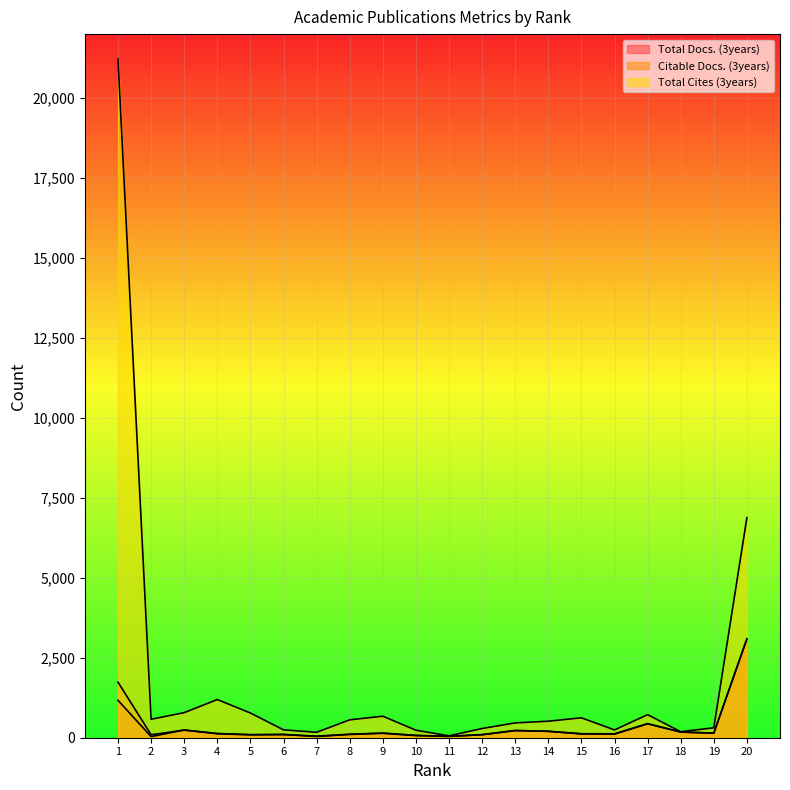

Where is the first local minimum for Citable Docs. (3years)?

2